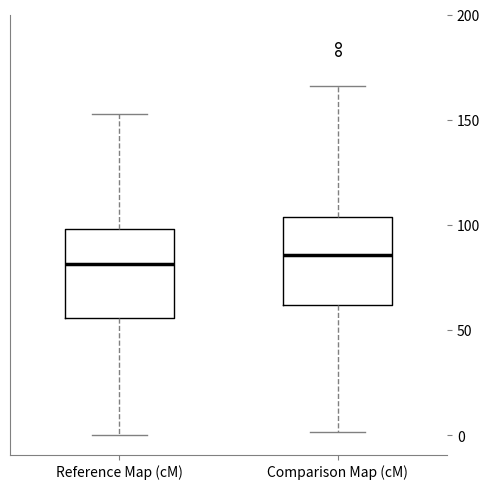

Reading left to right, transcribe this box plot: for each box, give where its median line is, the range the box spans, and where its two whiskers end, as read against the y-axis. The values are not printed on the chart, so give them approximately, as read against the axis.

Reference Map (cM): median 80, box 55 to 100, whiskers 0 to 155
Comparison Map (cM): median 85, box 60 to 105, whiskers 0 to 165